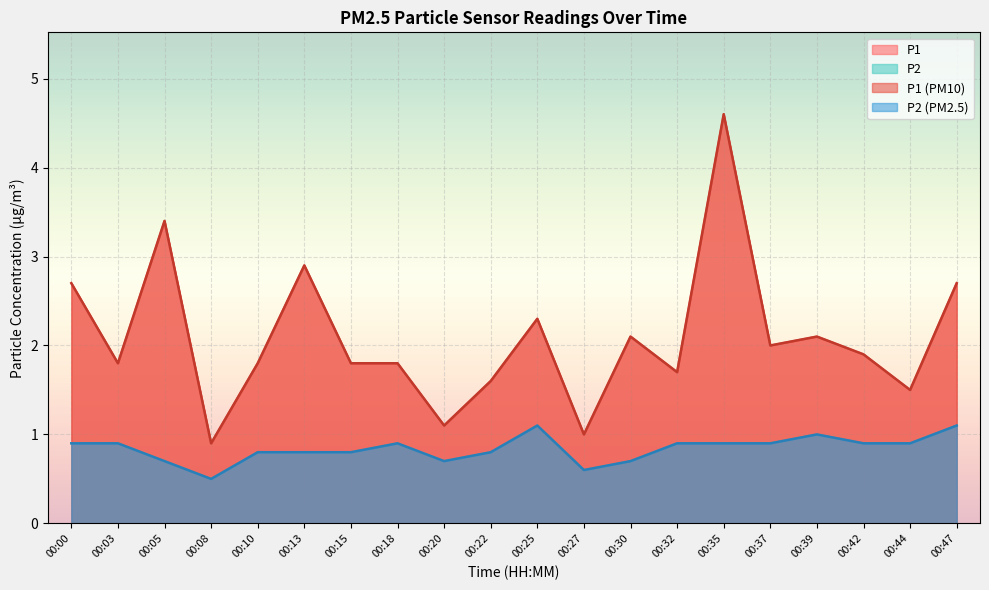

What is the total value across all series at 00:42?

2.8